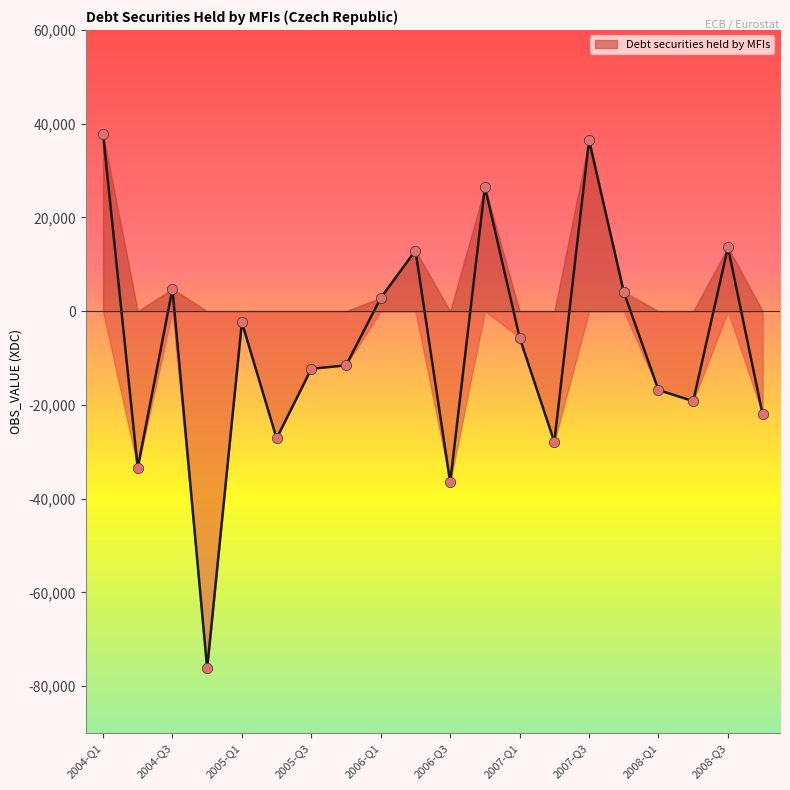

What is the change in value from 2005-Q1 to 2008-Q1?

-14441